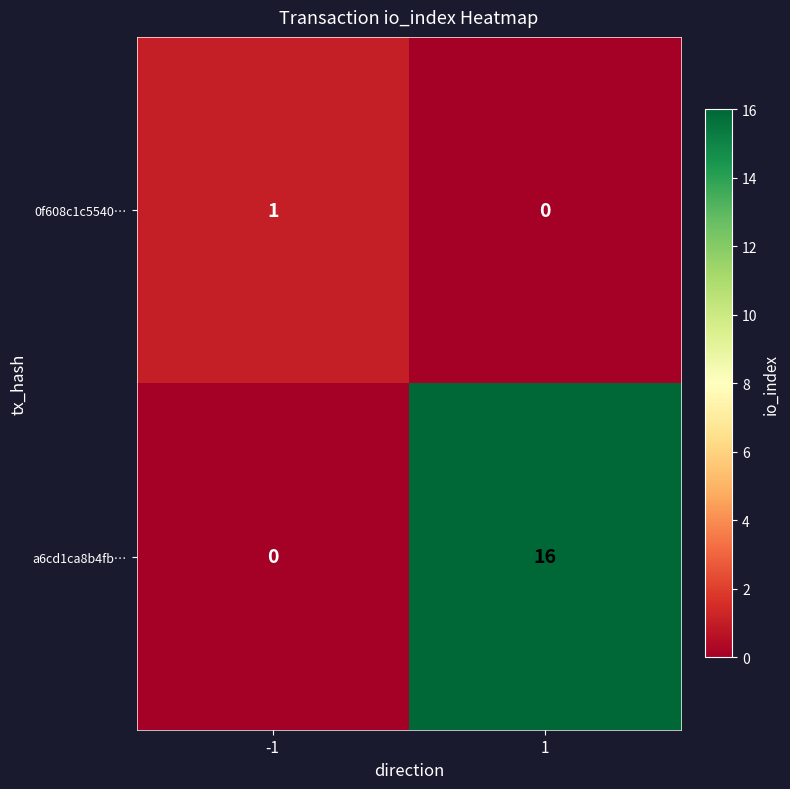

What is the spread (max minus min) of values at 1?

16